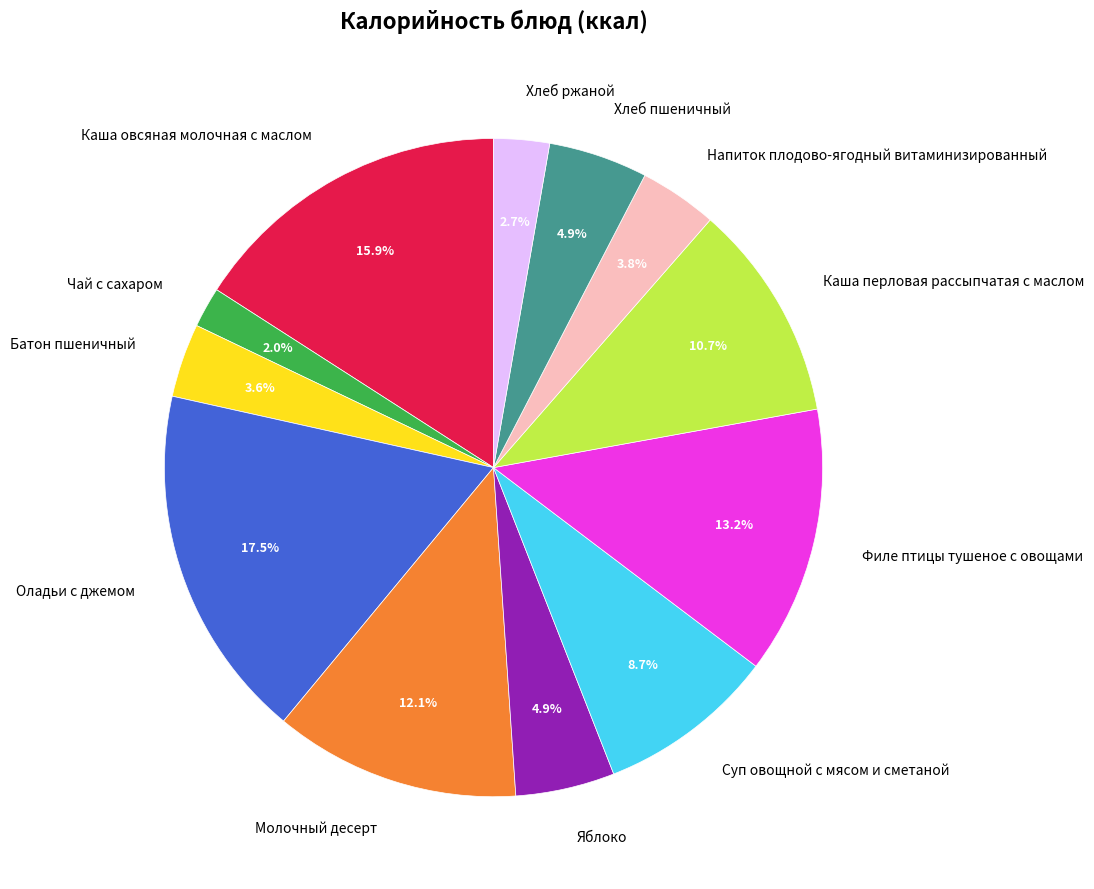

Approximately how many times larger is the value at Суп овощной с мясом и сметаной compared to Каша овсяная молочная с маслом?

0.5